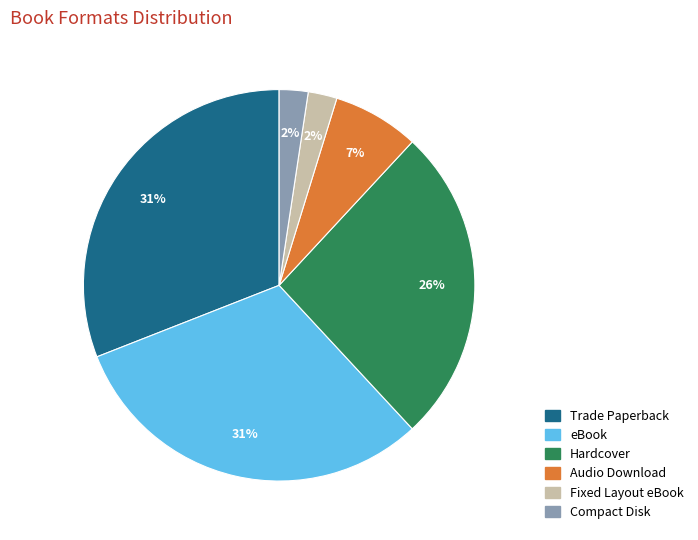

Is there a majority slice in this chart?

No